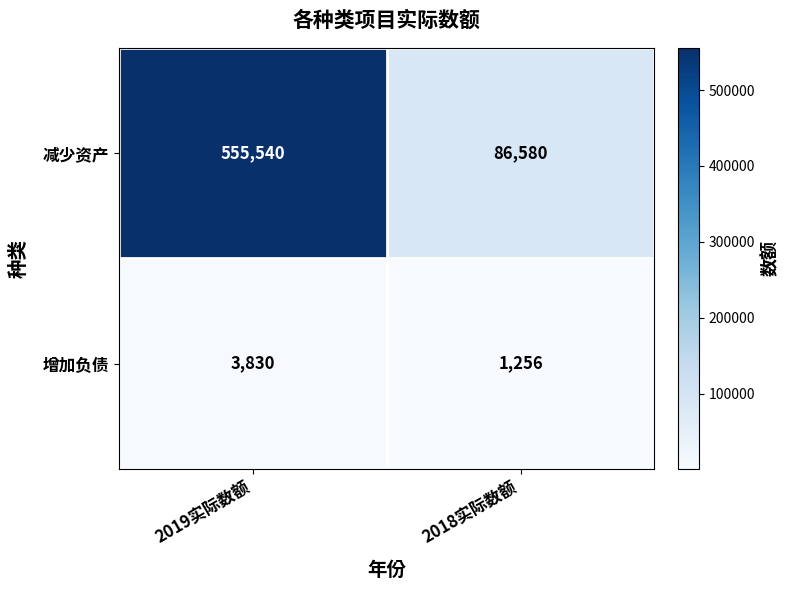

What is the sum of the 减少资产 values at 2019实际数额 and 2018实际数额?

642120